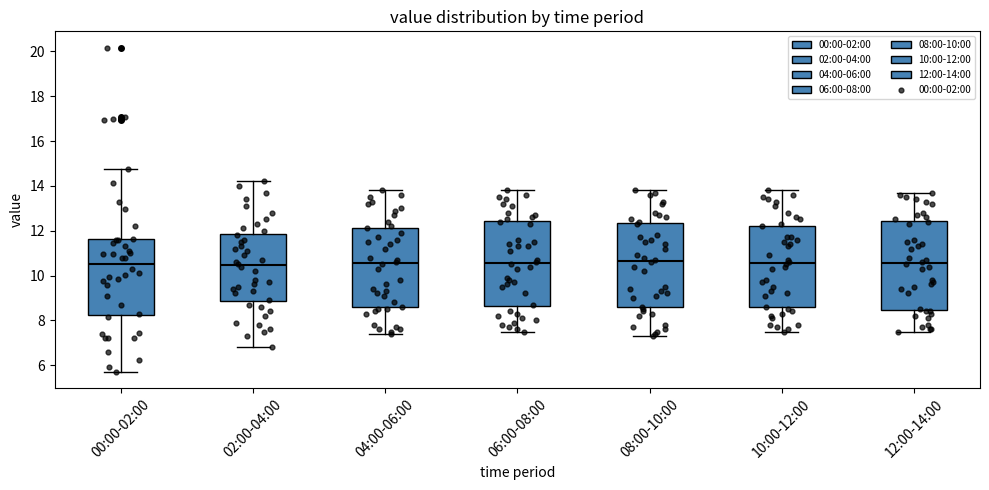

Reading left to right, read every box against the y-axis: the position of its median line, the range the box covers, and the ends of its whiskers. The values are not printed on the chart, so give them approximately, as read against the axis.

00:00-02:00: median 10.6, box 8.2 to 11.6, whiskers 5.8 to 14.8
02:00-04:00: median 10.4, box 8.8 to 11.8, whiskers 6.8 to 14.2
04:00-06:00: median 10.6, box 8.6 to 12.2, whiskers 7.4 to 13.8
06:00-08:00: median 10.6, box 8.6 to 12.4, whiskers 7.6 to 13.8
08:00-10:00: median 10.6, box 8.6 to 12.4, whiskers 7.4 to 13.8
10:00-12:00: median 10.6, box 8.6 to 12.2, whiskers 7.6 to 13.8
12:00-14:00: median 10.6, box 8.4 to 12.4, whiskers 7.6 to 13.8